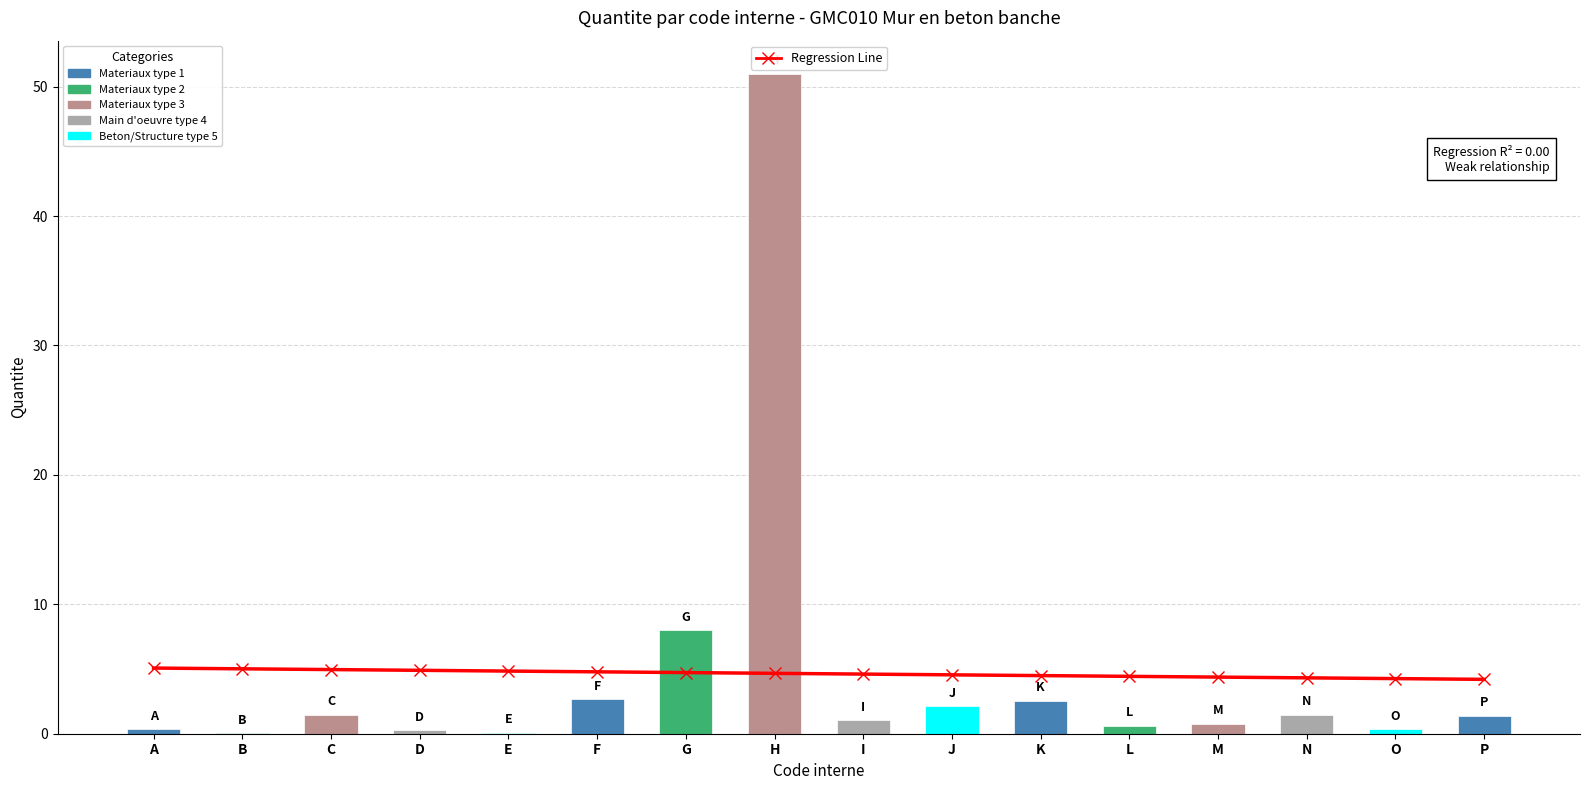

Reading left to right, list all the values displayed in this chart.

5.1	5.0	5.0	4.9	4.8	4.8	4.7	4.7	4.6	4.5	4.5	4.4	4.4	4.3	4.3	4.2